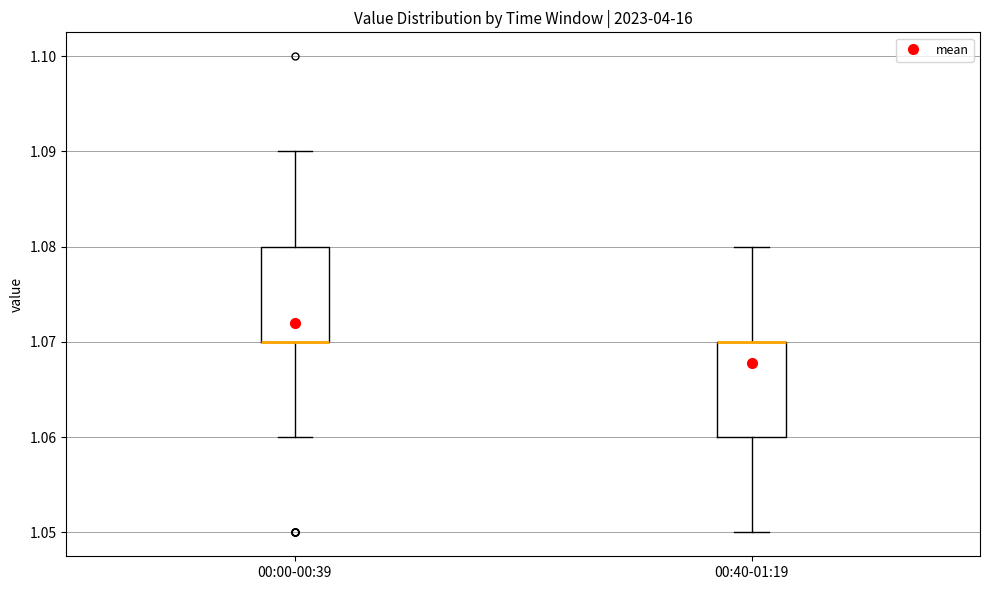

Reading left to right, transcribe this box plot: for each box, give where its median line is, the range the box spans, and where its two whiskers end, as read against the y-axis. The values are not printed on the chart, so give them approximately, as read against the axis.

00:00-00:39: median 1.07 (drawn on the box's lower edge), box 1.07 to 1.08, whiskers 1.06 to 1.09
00:40-01:19: median 1.07 (drawn on the box's upper edge), box 1.06 to 1.07, whiskers 1.05 to 1.08